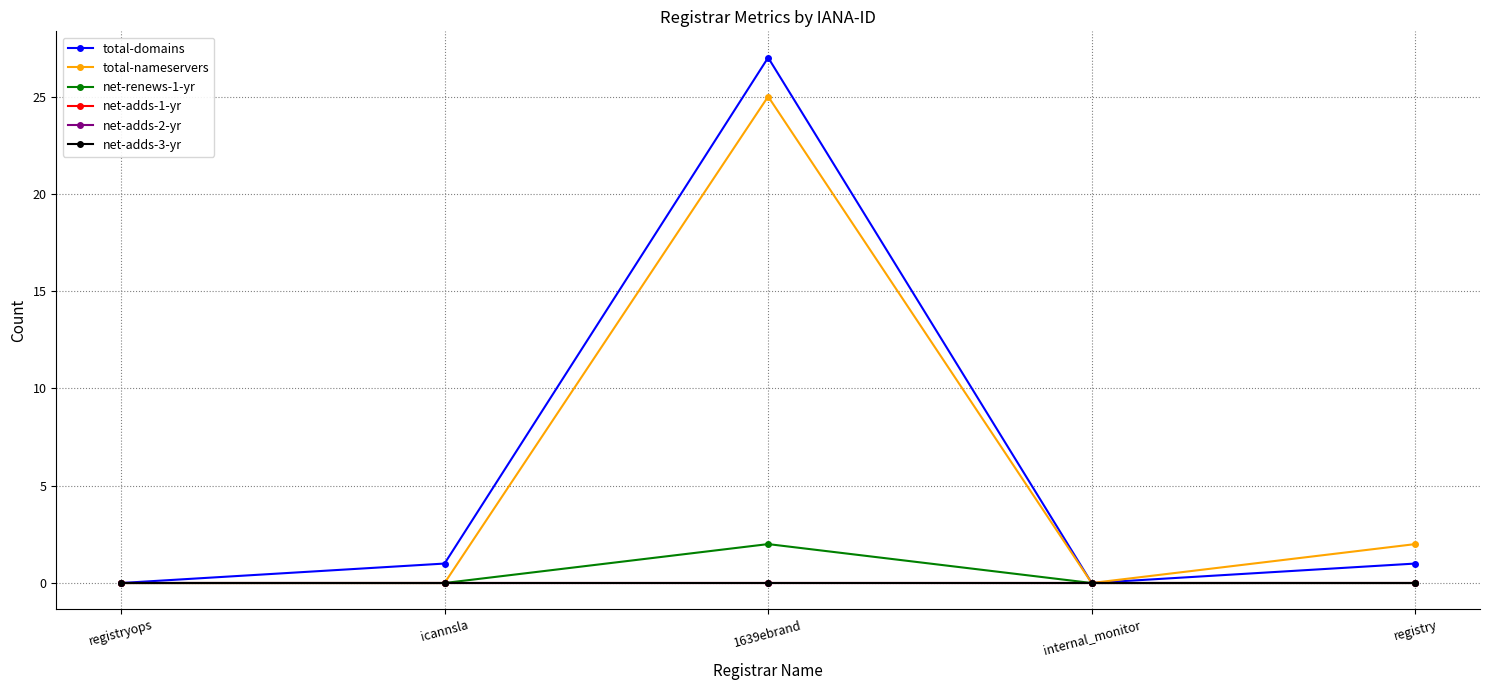

Is this an area chart (filled region under the line)?

No